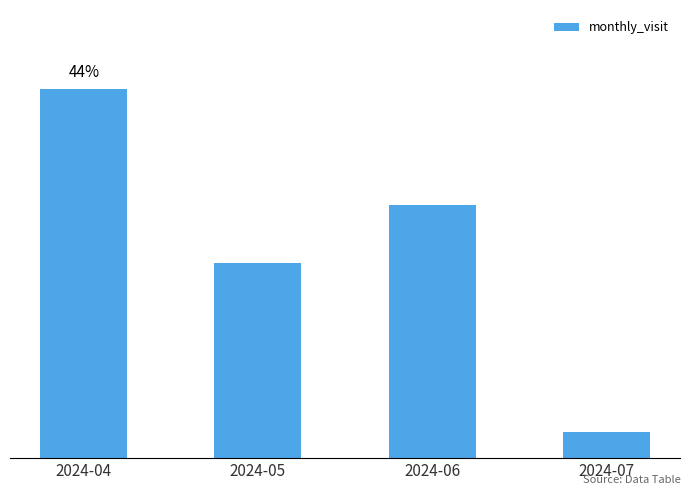

Does the chart contain any negative values?

No